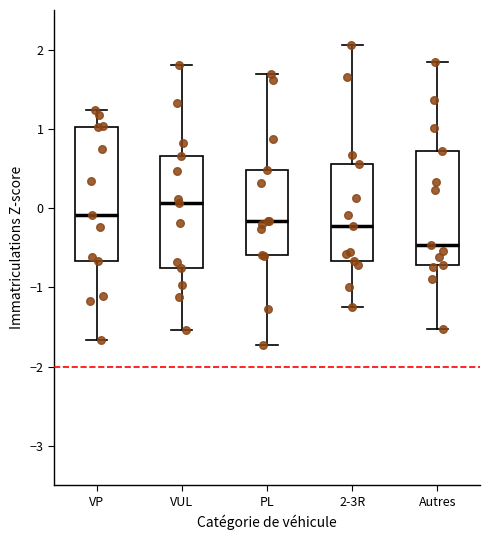

Where does the median line of the box for PL sit on the y-axis? The values are not printed on the chart, so give them approximately, as read against the axis.

-0.2